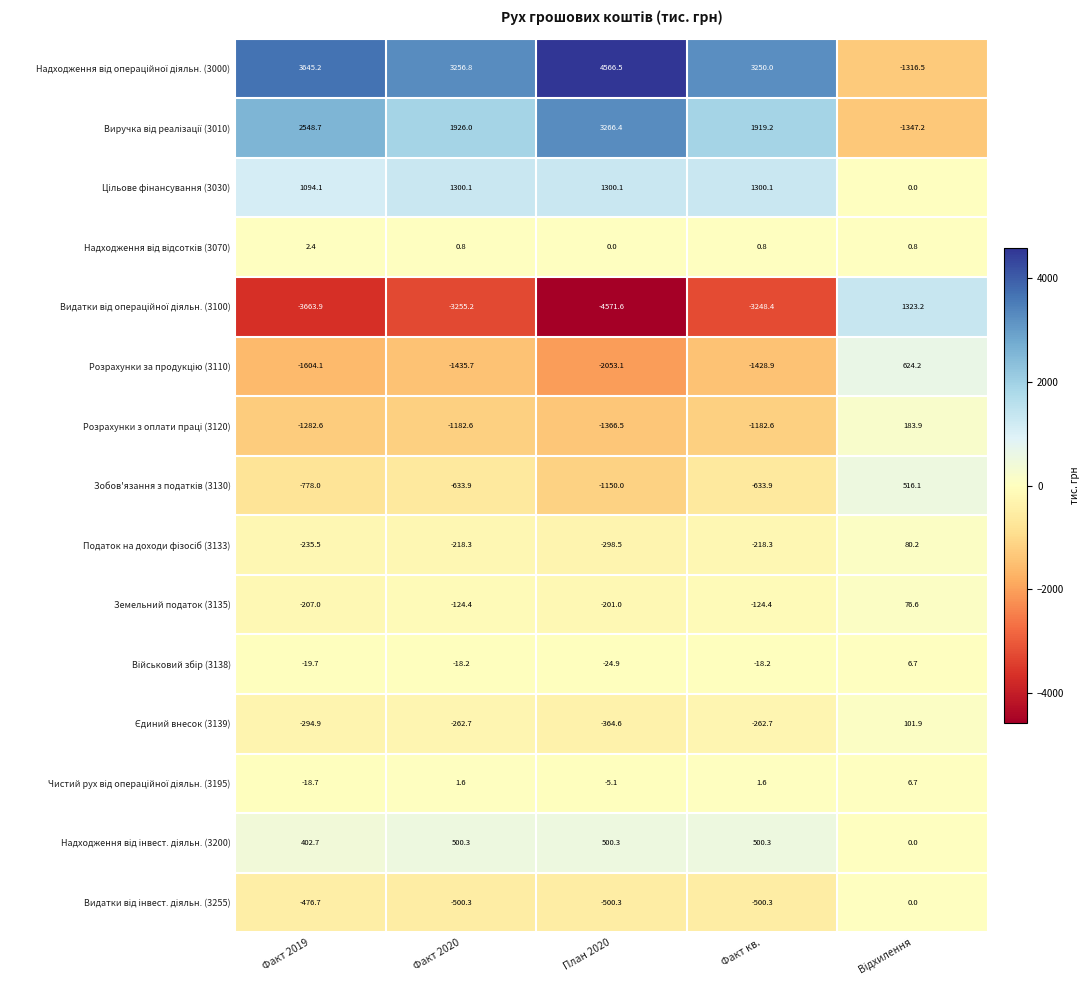

The Земельний податок (3135) series shows -59.7 at Факт 2019. True or false?

False